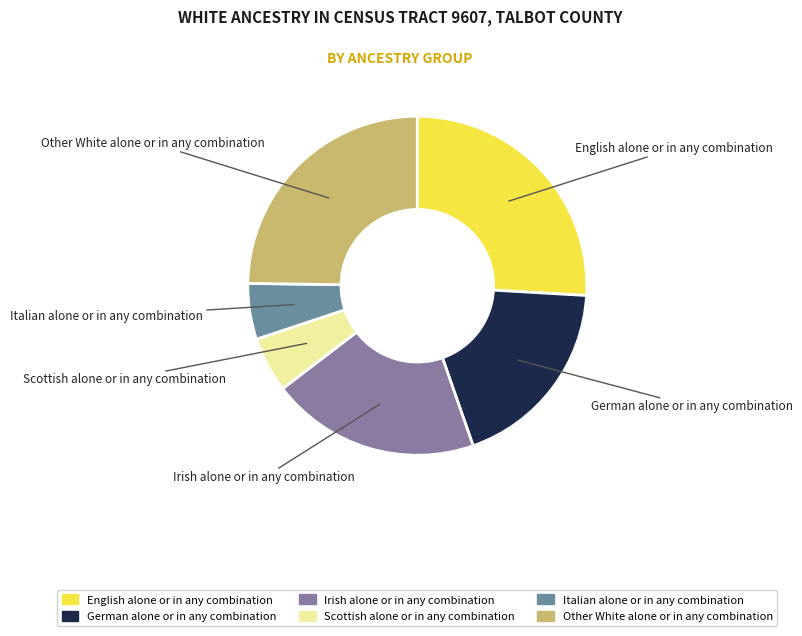

What is the largest slice in the pie chart?

English alone or in any combination